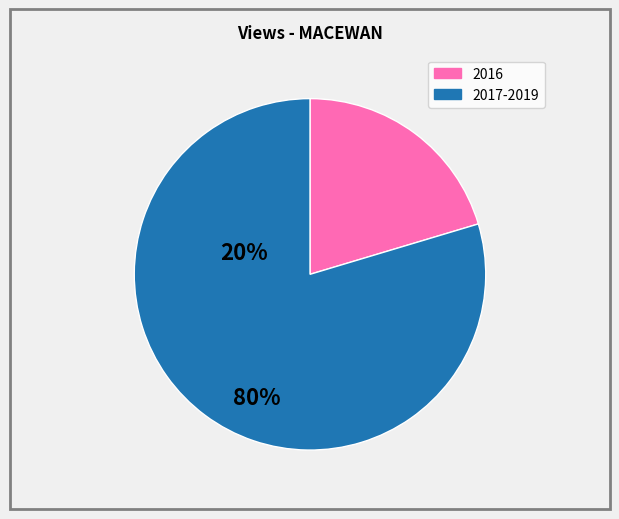

Count the number of slices in the pie.

2